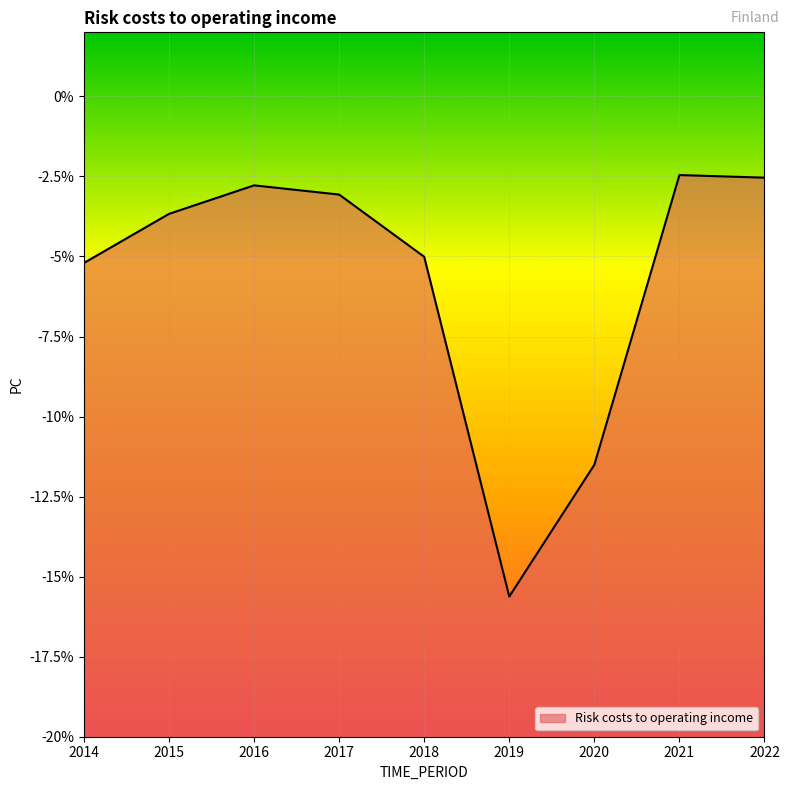

What is the value of the 5th point from the left?

-5.0